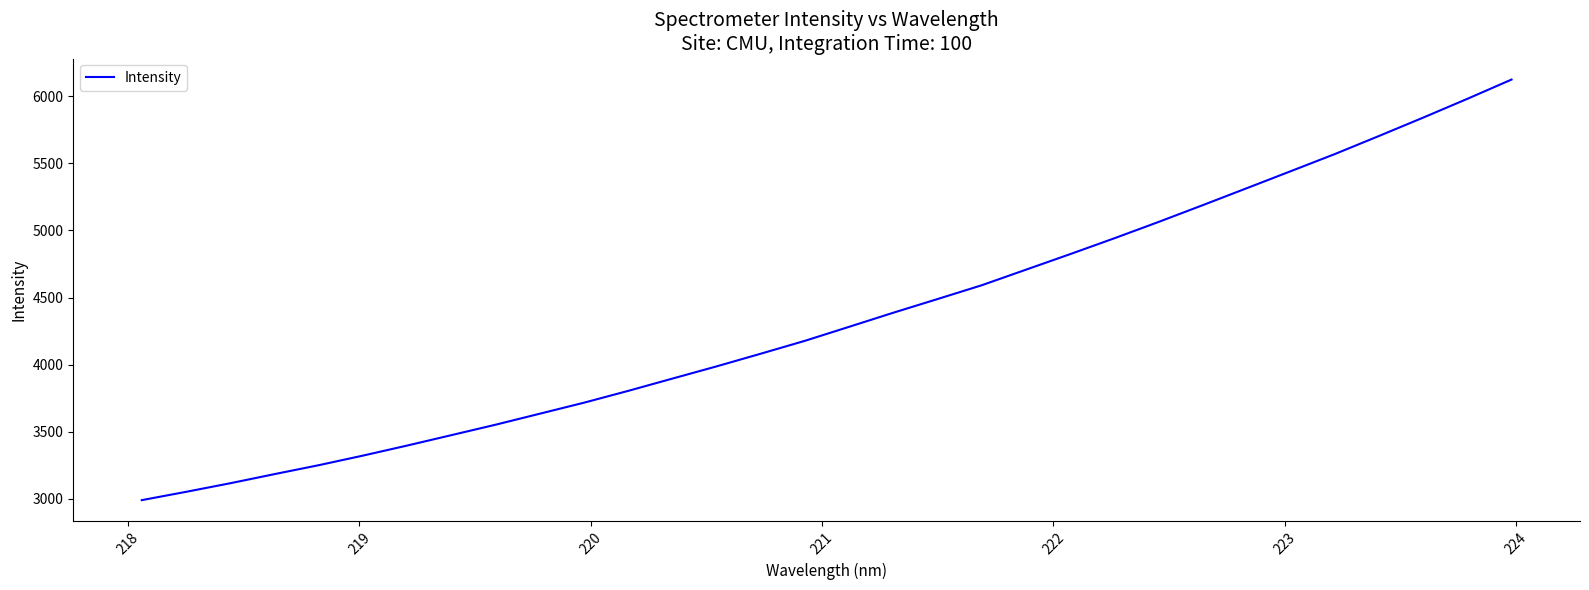

What is the minimum value shown in the chart?

2991.2